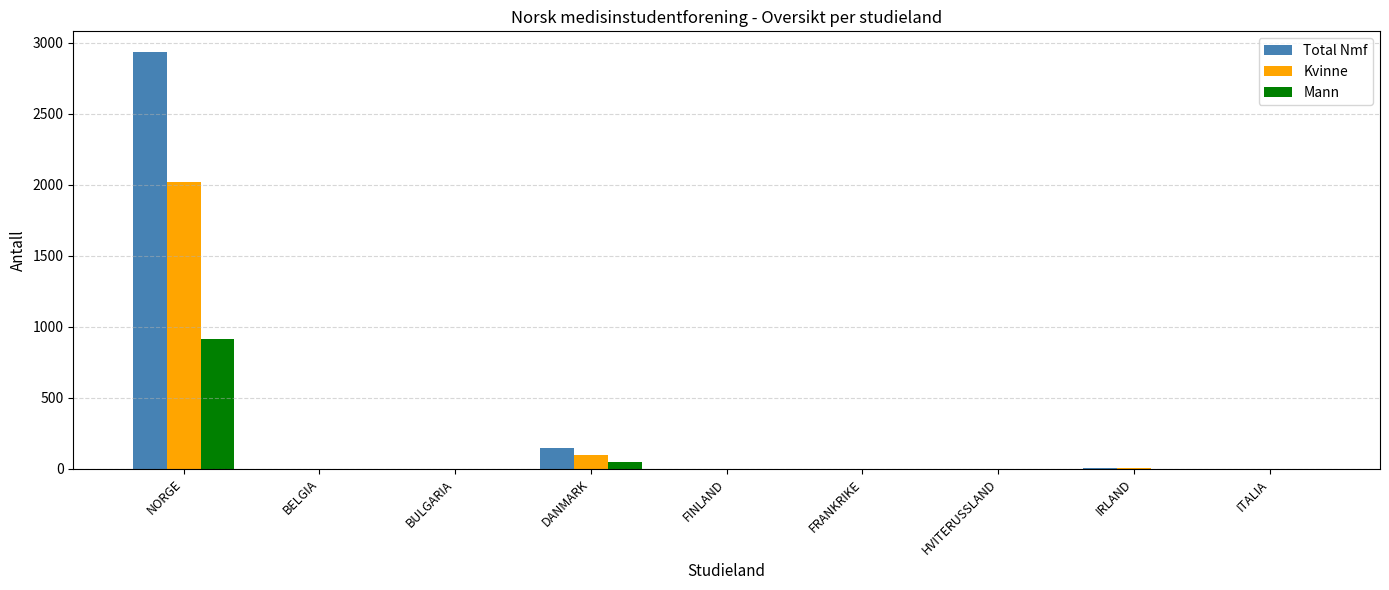

Which category has the highest value across all series?

NORGE